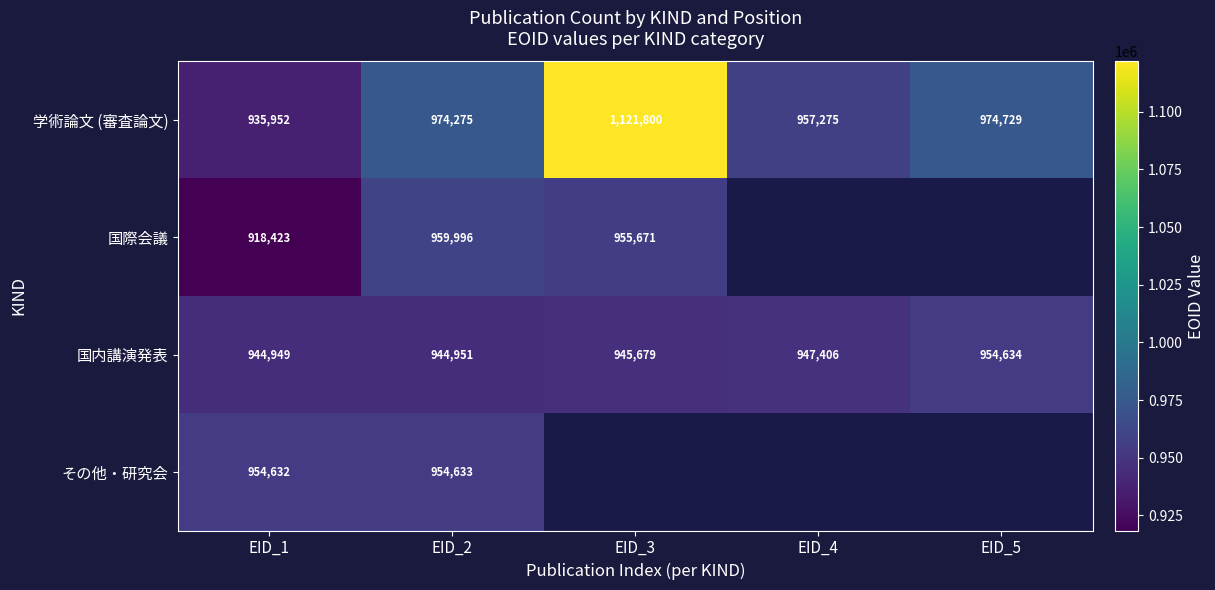

How many values in the 国内講演発表 series are below 945679?

2